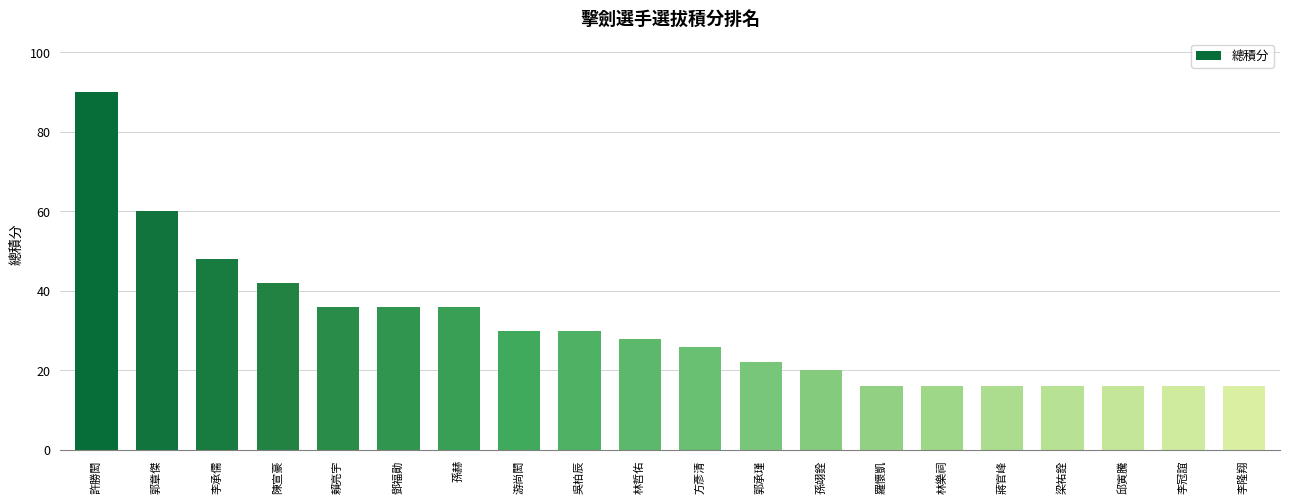

Reading left to right, what are all the values shown in this chart?

90	60	48	42	36	36	36	30	30	28	26	22	20	16	16	16	16	16	16	16